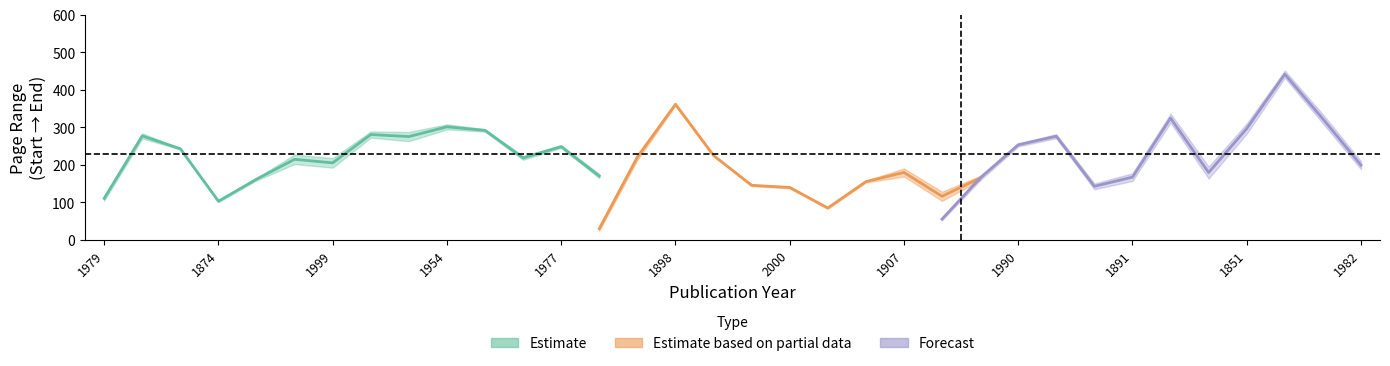

What is the sum of the page_start values at 1980 and 2006?

320